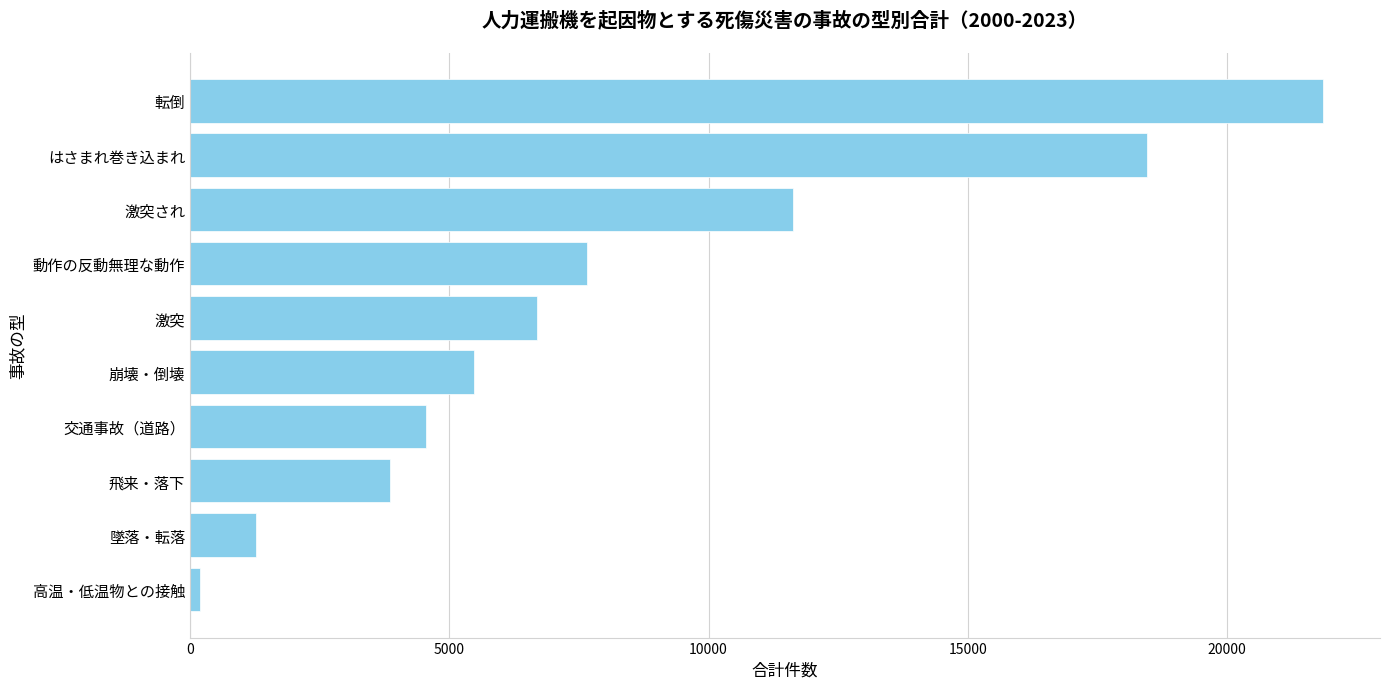

Where is the data nearest to the value 11020?

激突され